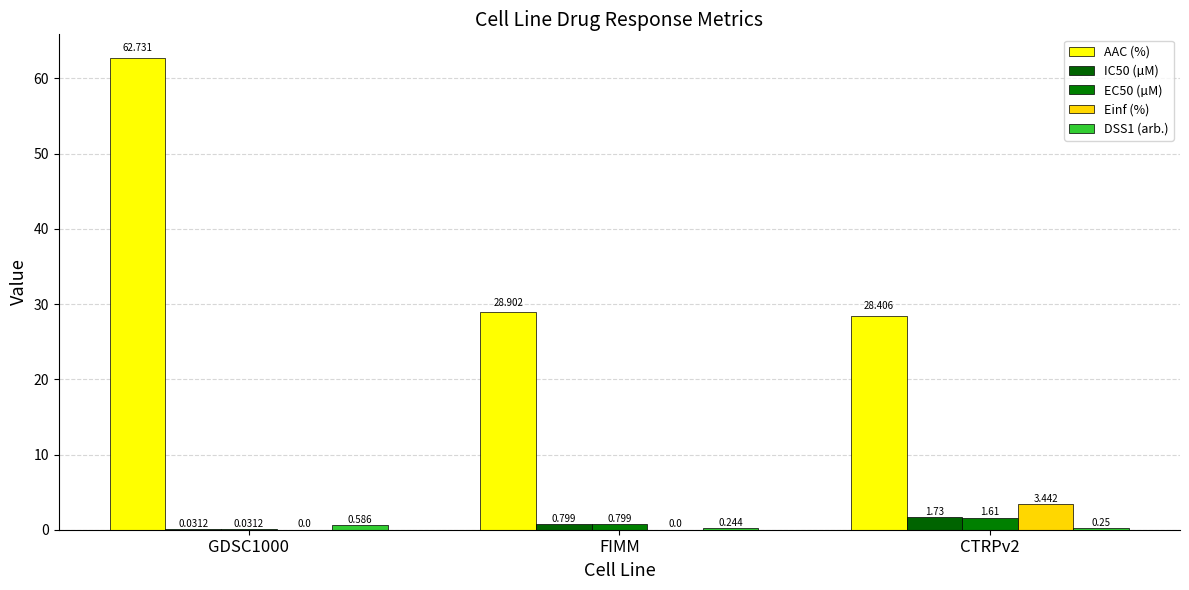

How many values in Einf (%) are above zero?

1